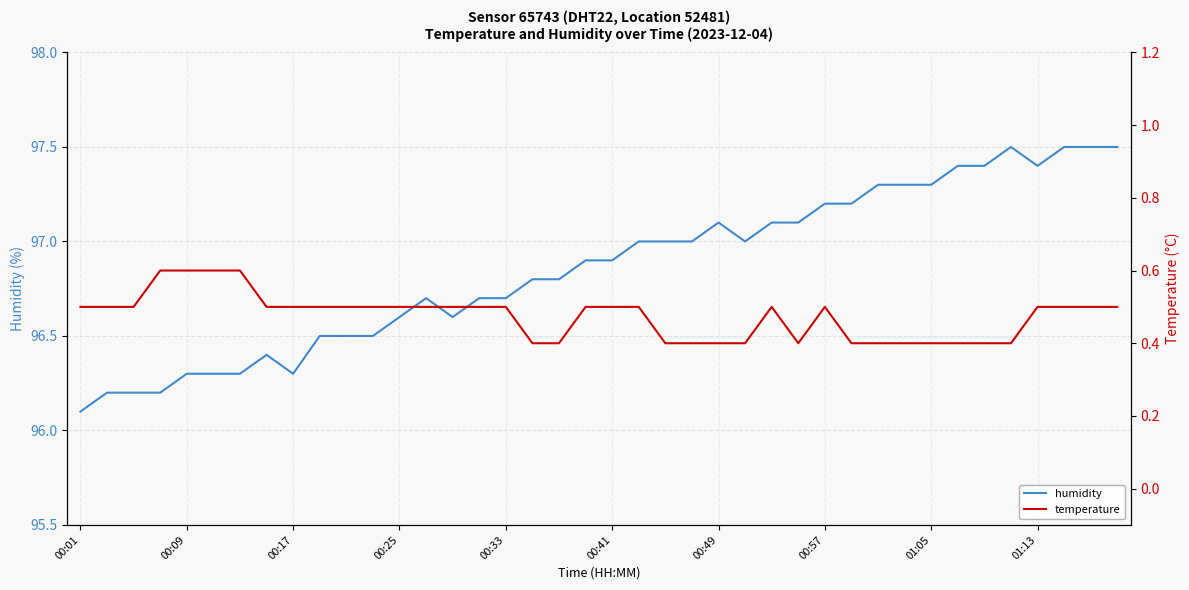

Is this an area chart (filled region under the line)?

No